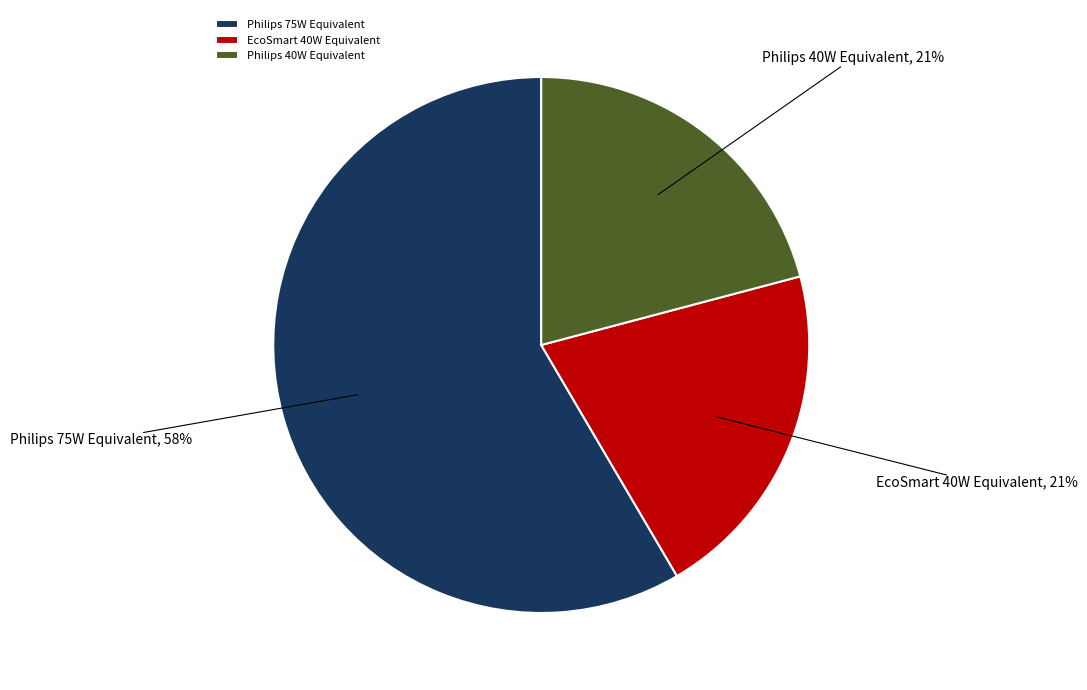

How many segments does this pie chart have?

3